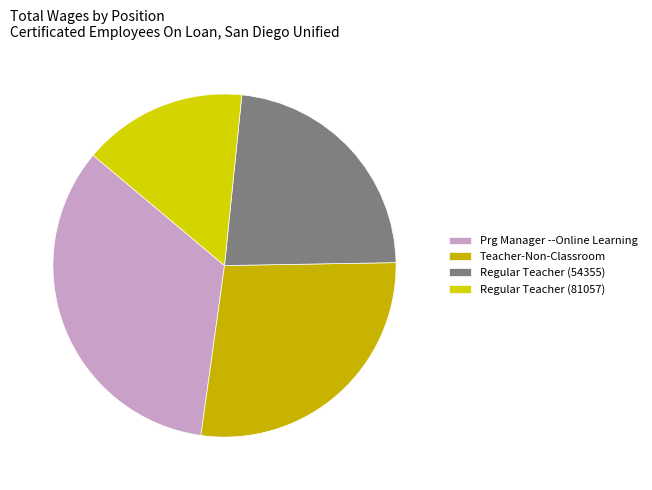

Is there any slice that represents more than half of the pie?

No